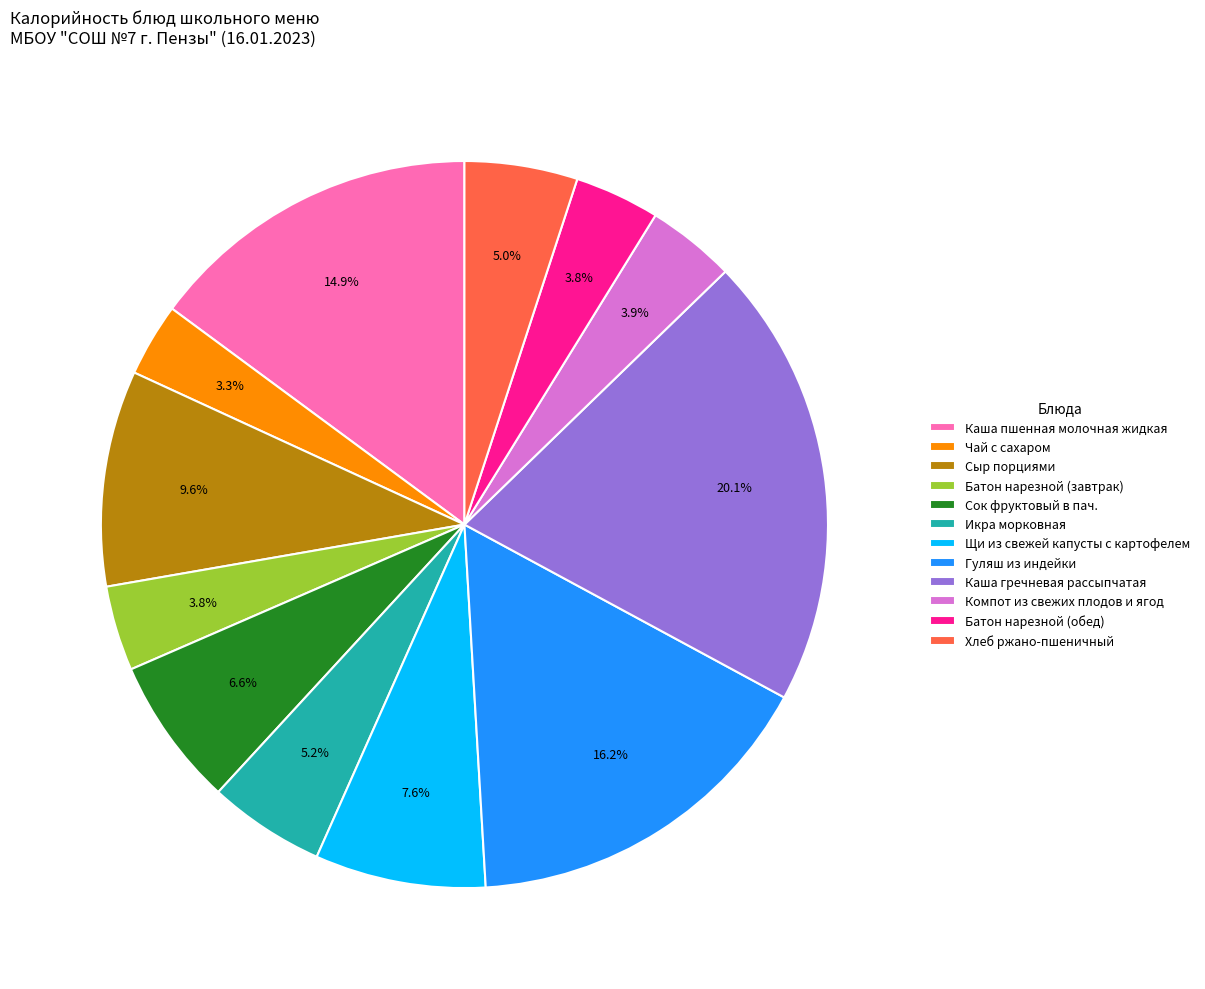

To the nearest percent, what is the average slice percentage?

8%